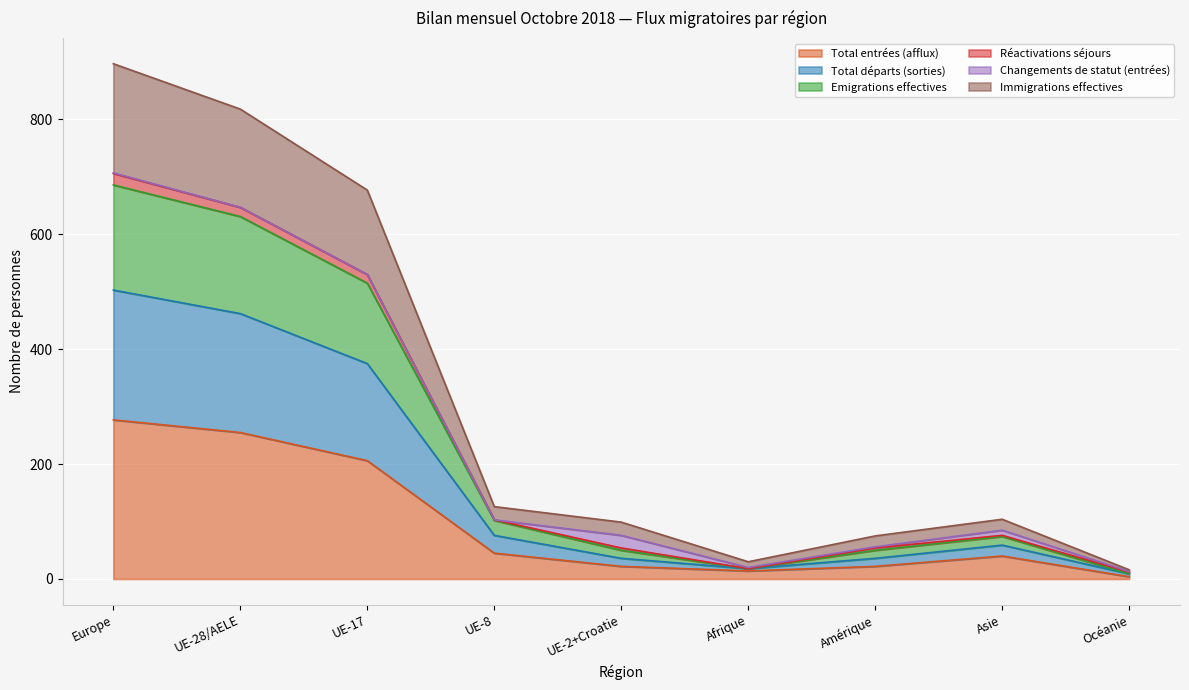

What is the label of the 7th point from the left?

Amérique